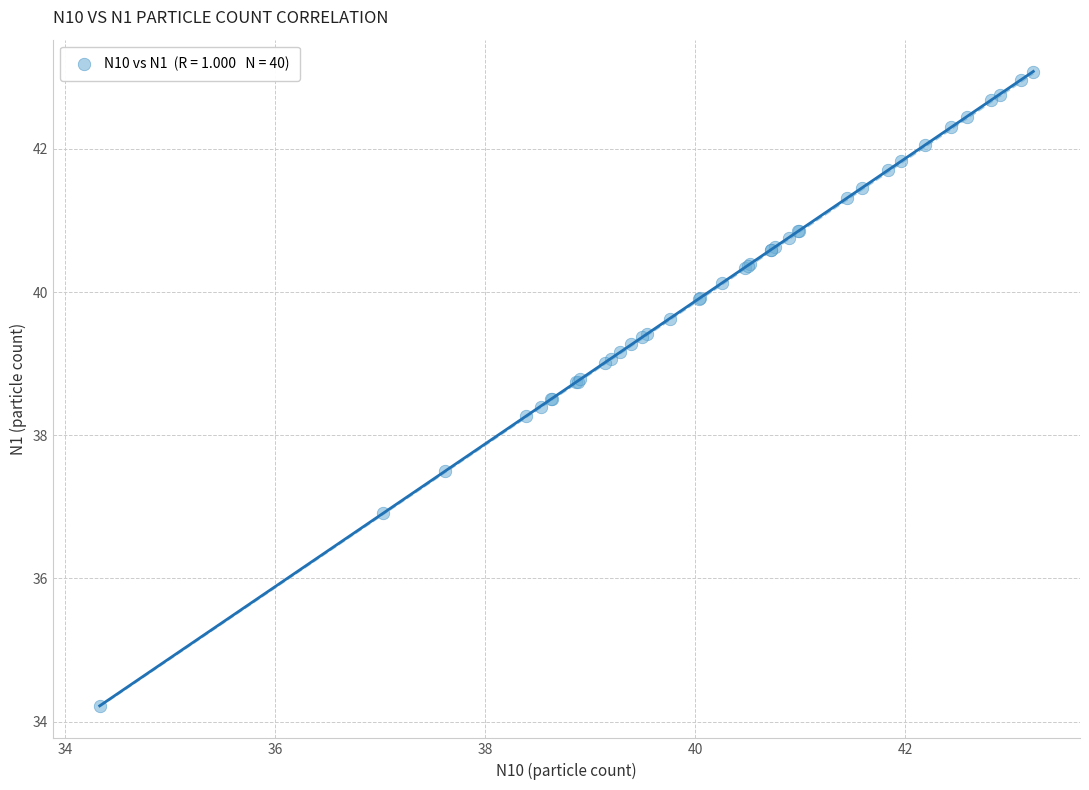

What Y value in the scatter plot is closest to 38?

38.3